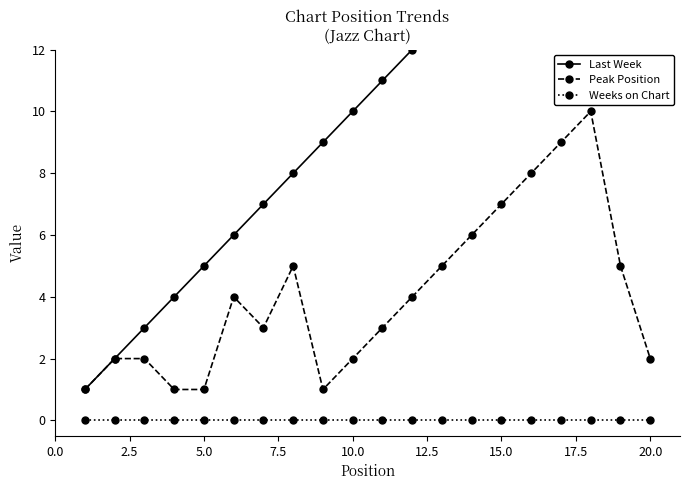

True or false: Weeks on Chart and Peak Position intersect in this chart.

False